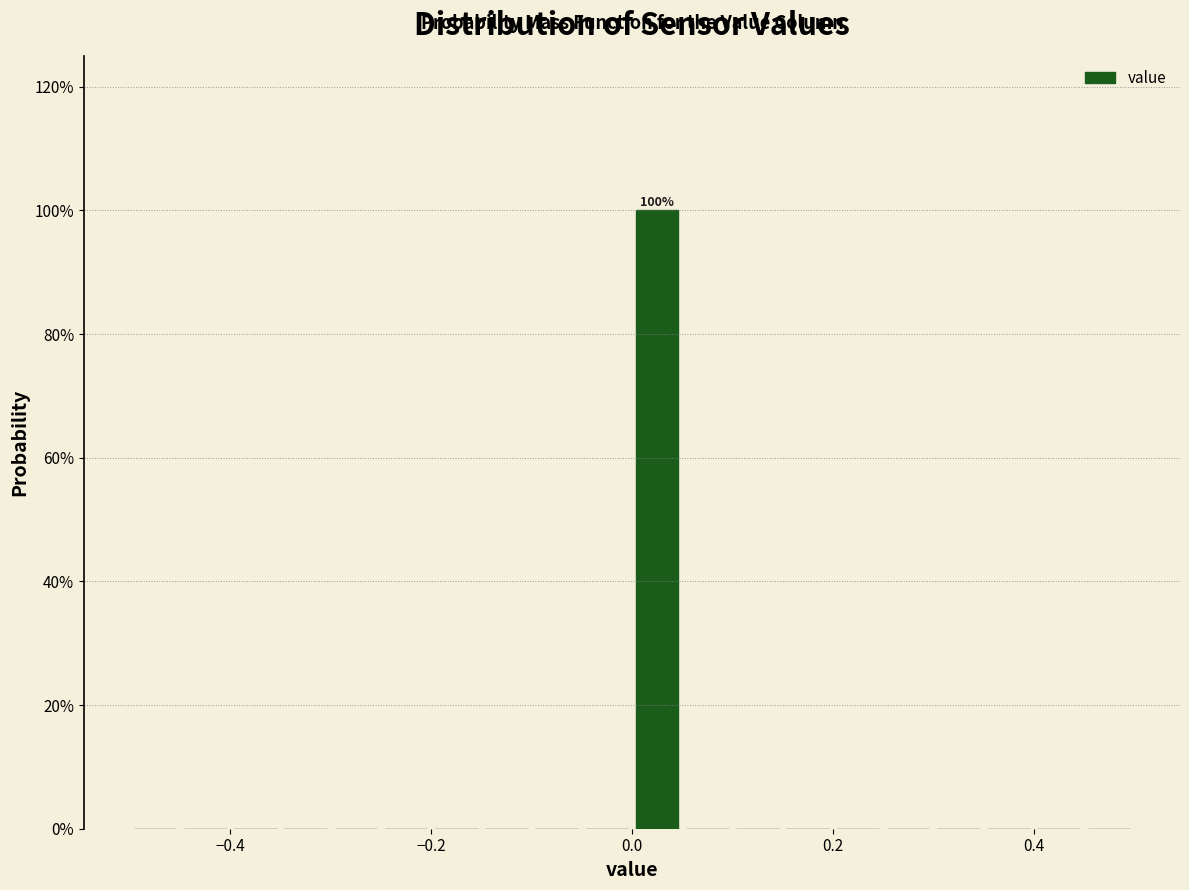

Read against the x-axis, roughly where is the centre of the tallest bar?

0.02